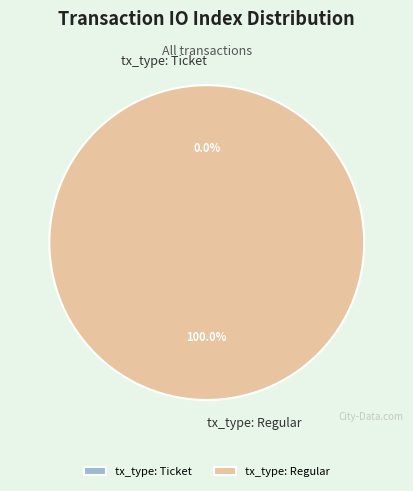

What is the smallest slice in the pie chart?

tx_type: Ticket